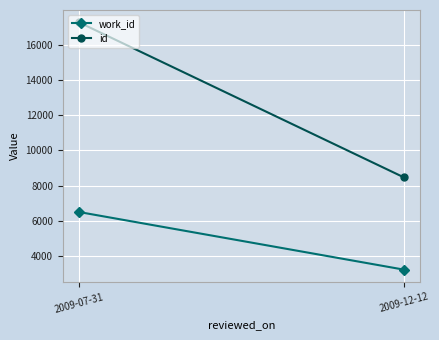

What is the difference between the work_id values at 2009-07-31 and 2009-12-12?

3276